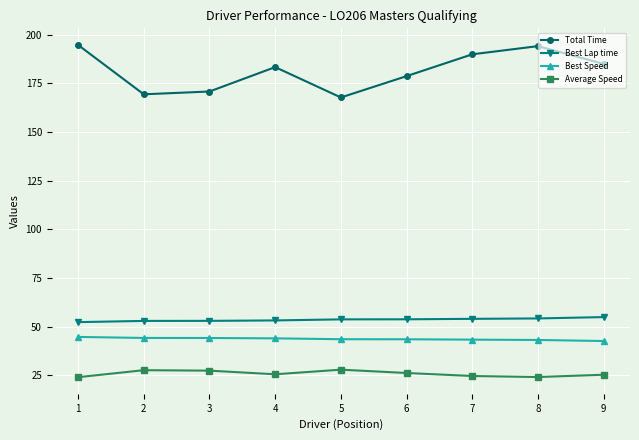

How many lines are shown in the chart?

4